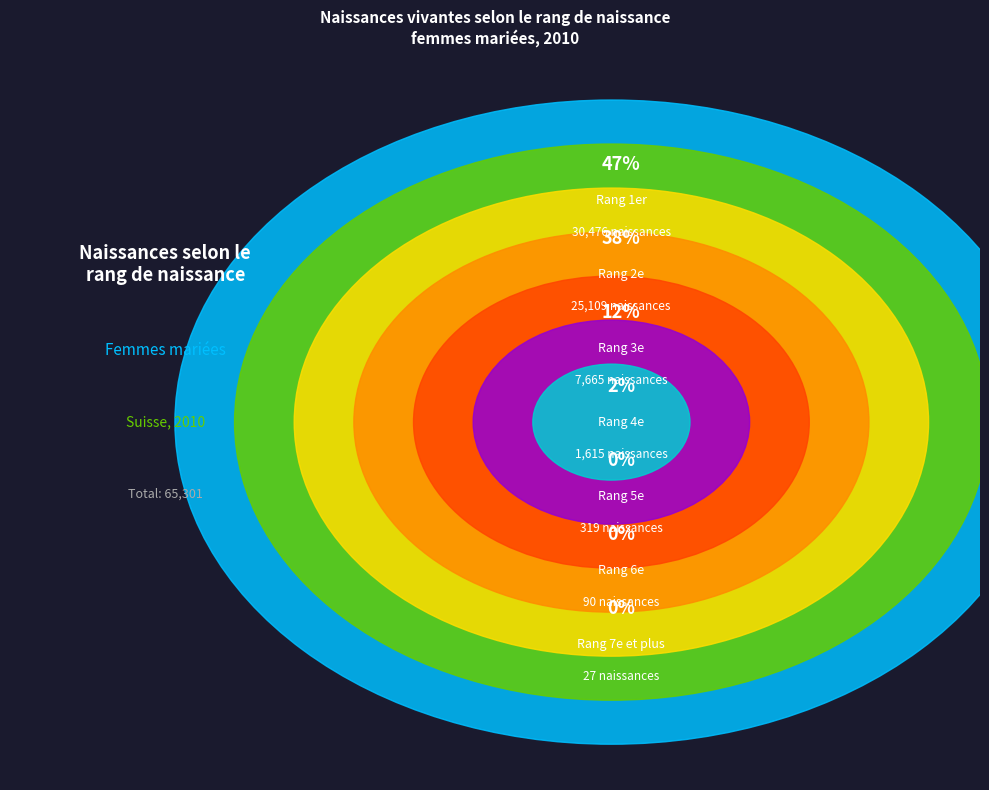

True or false: 2e accounts for 38% of the total.

True